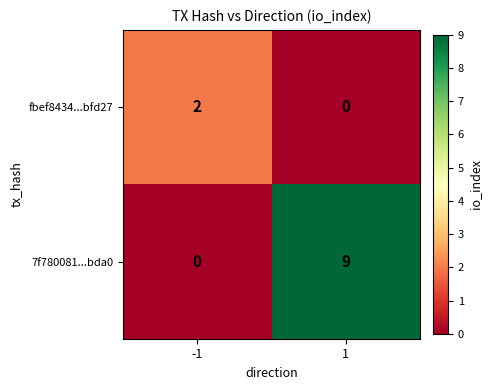

What is the difference between the maximum and minimum values in the 7f780081...bda0 series?

9